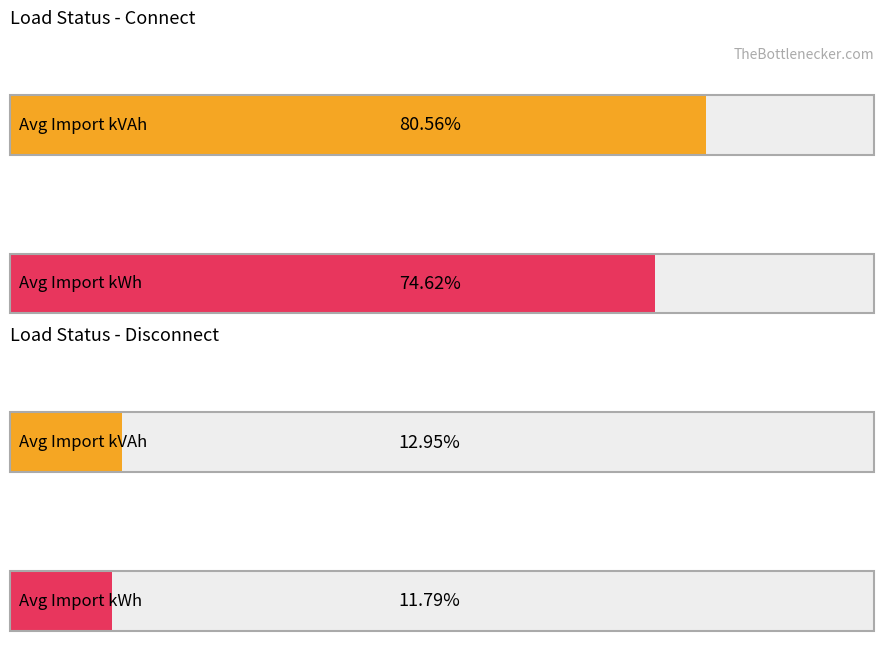

The Avg Power_On_Duration series shows 1852795.5 at 0. True or false?

False